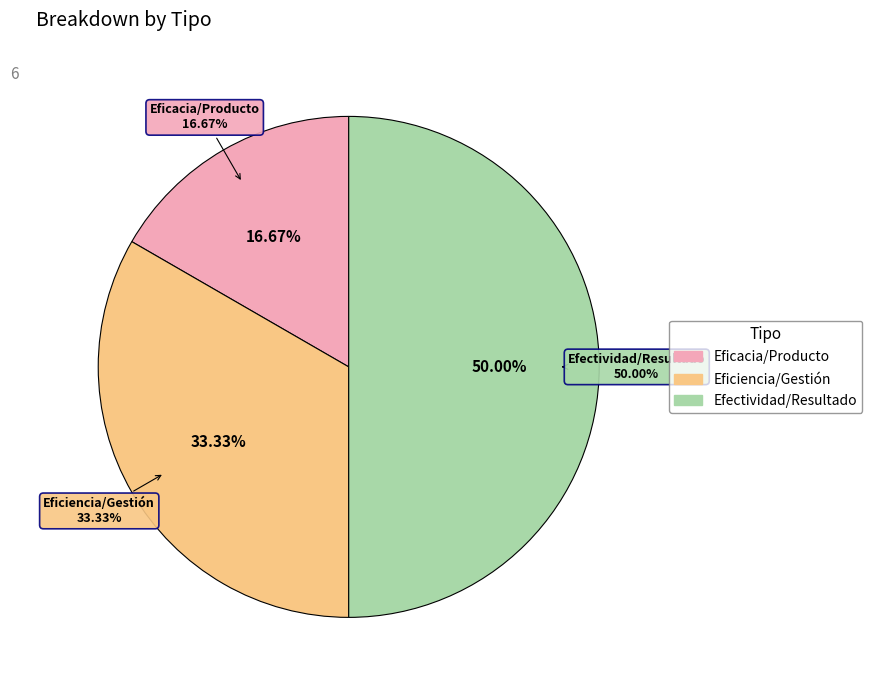

Is it true that Eficacia/Producto is 10% of the pie?

False